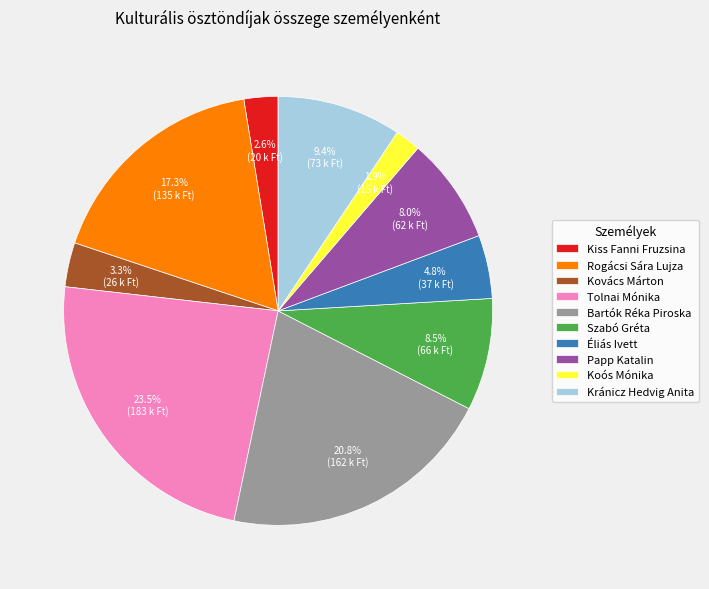

Which slice is the largest?

Tolnai Mónika